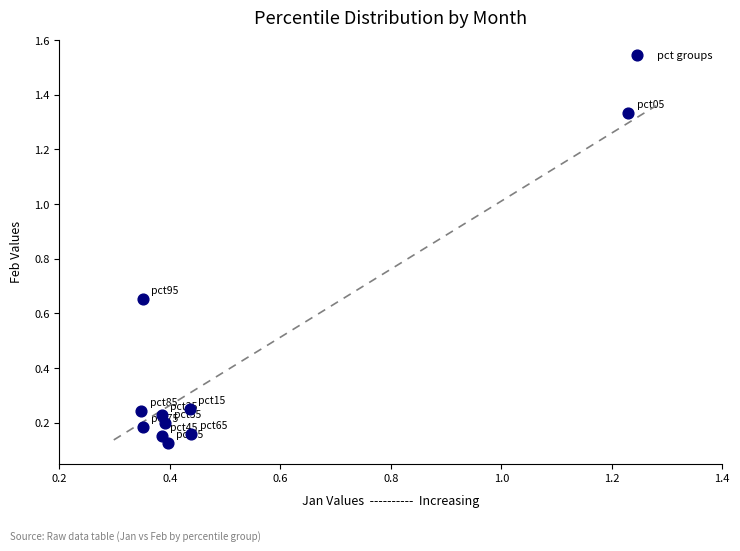

What is the range of X values (max minus min)?

0.9